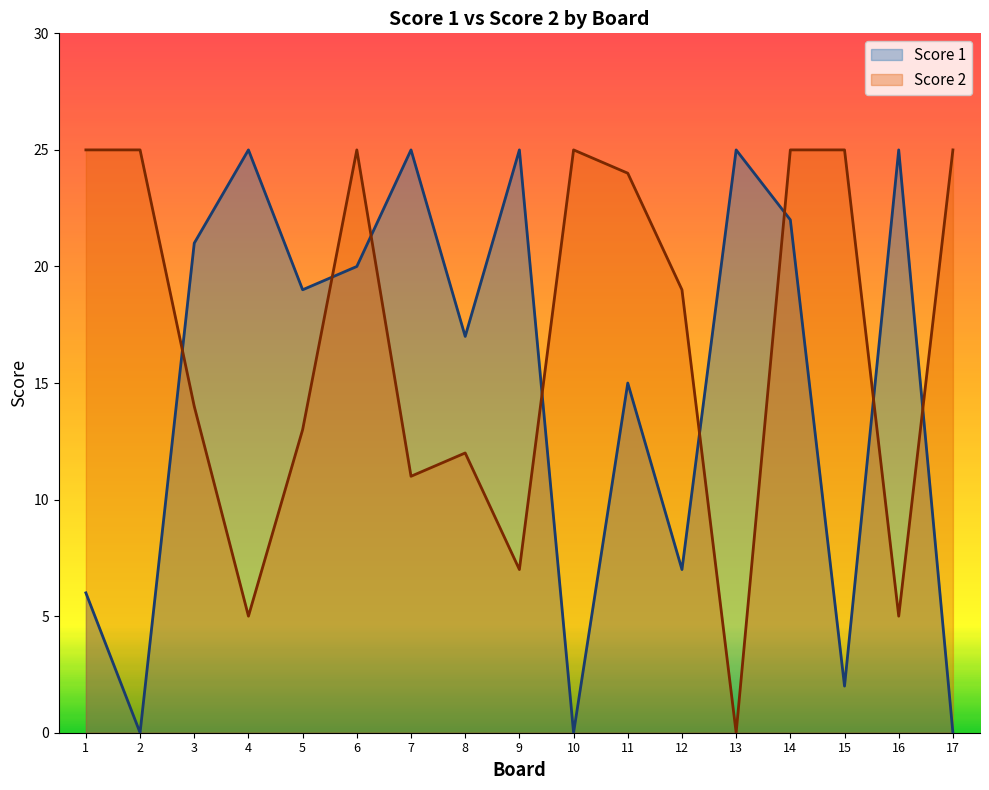

Reading left to right, extract all data points from this chart.

Score 1: 6	0	21	25	19	20	25	17	25	0	15	7	25	22	2	25	0
Score 2: 25	25	14	5	13	25	11	12	7	25	24	19	0	25	25	5	25